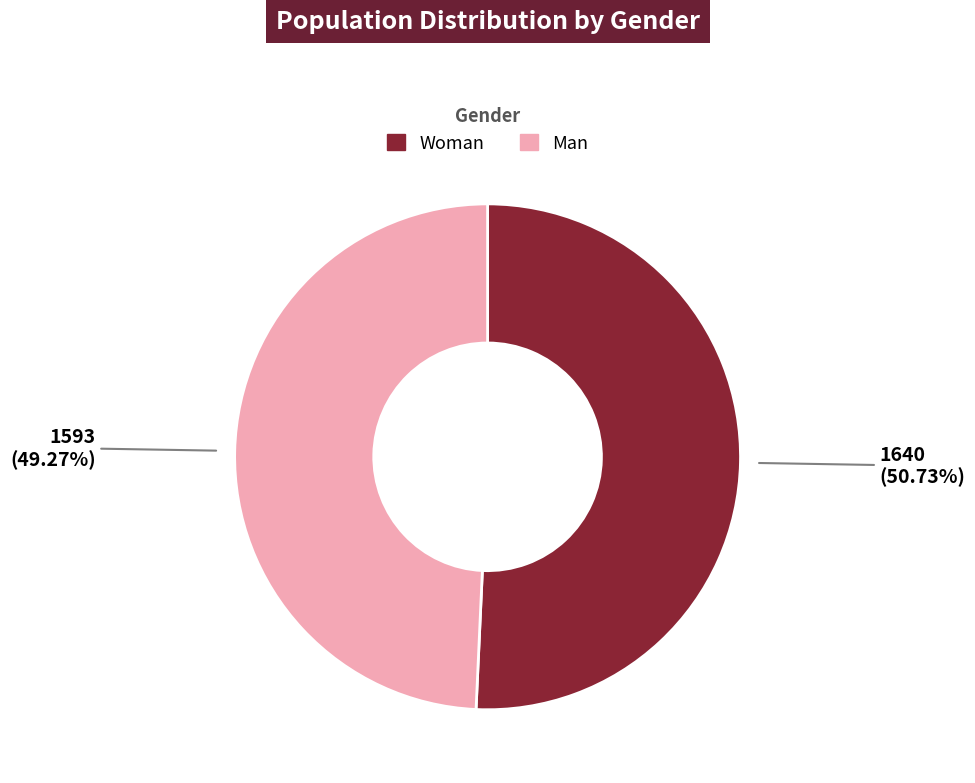

Which category has the smallest portion of the pie?

Man